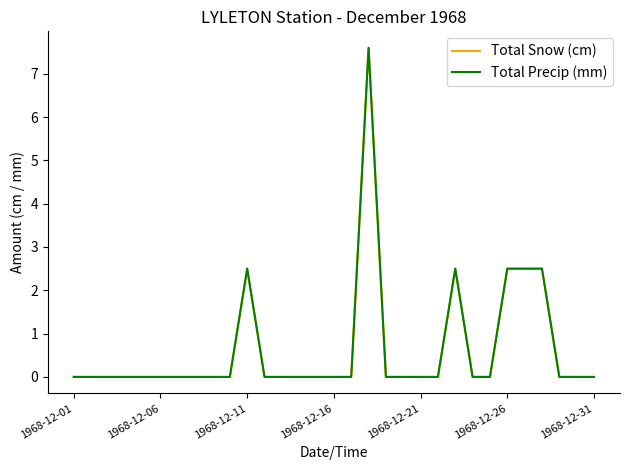

Which series has the widest spread of values?

Total Snow (cm)